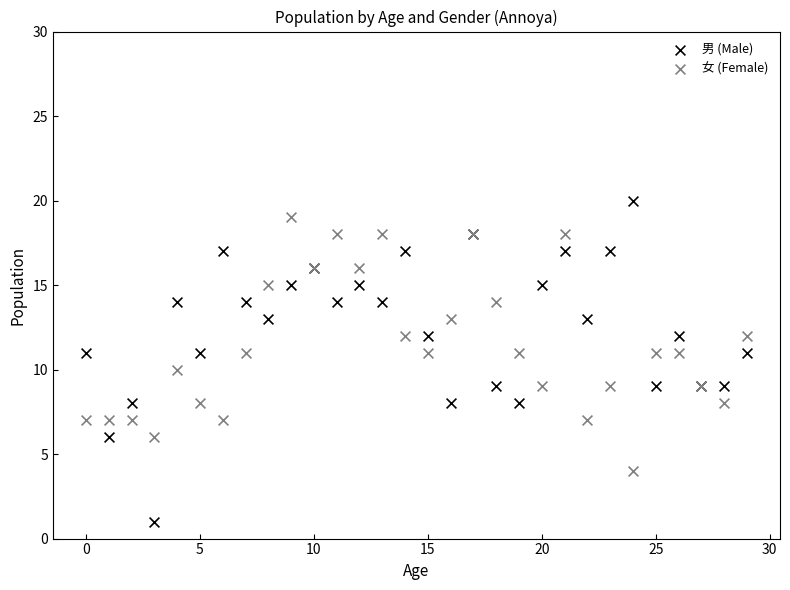

Which series has the widest spread of Y values?

男 (Male)